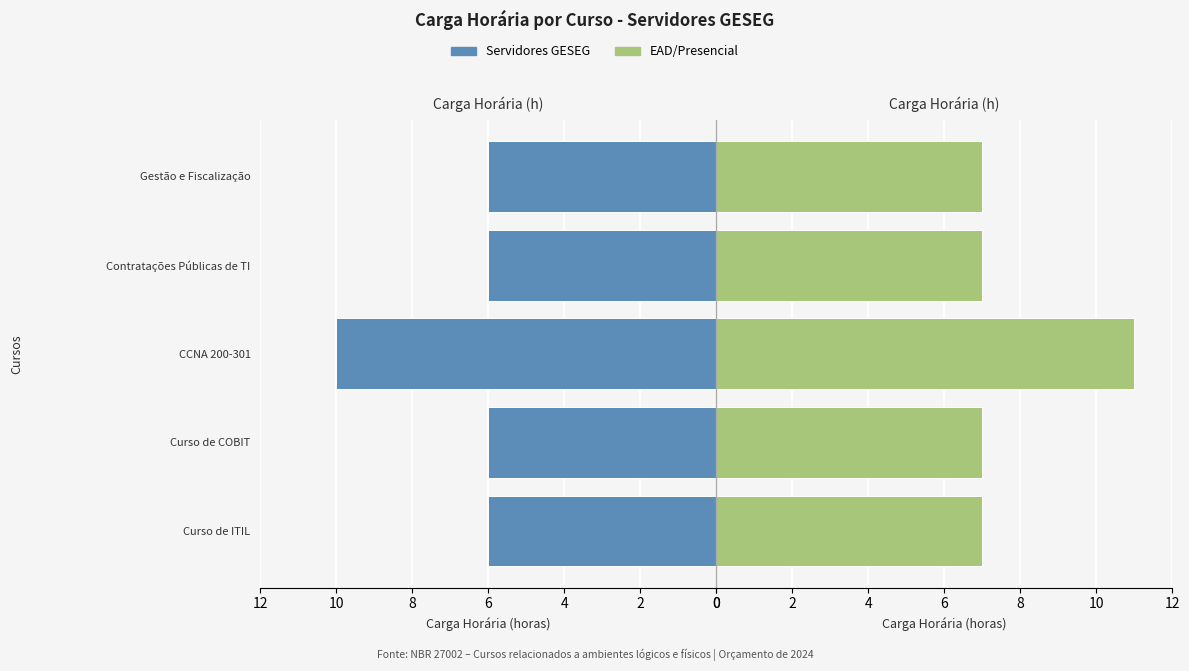

List the series in order of their peak value, highest first.

EAD/Presencial, Servidores GESEG